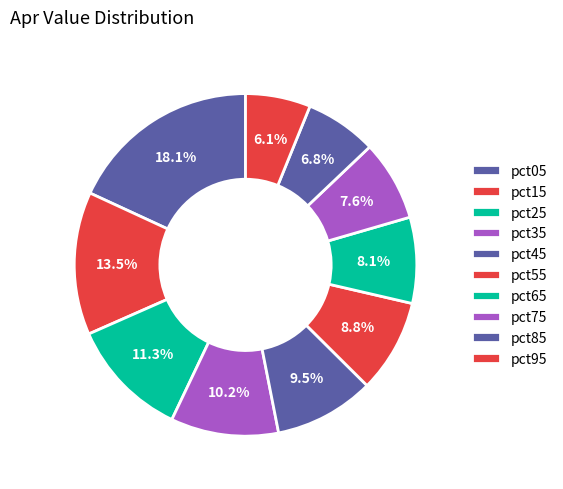

Rank the categories by value from lowest to highest.

pct95, pct85, pct75, pct65, pct55, pct45, pct35, pct25, pct15, pct05